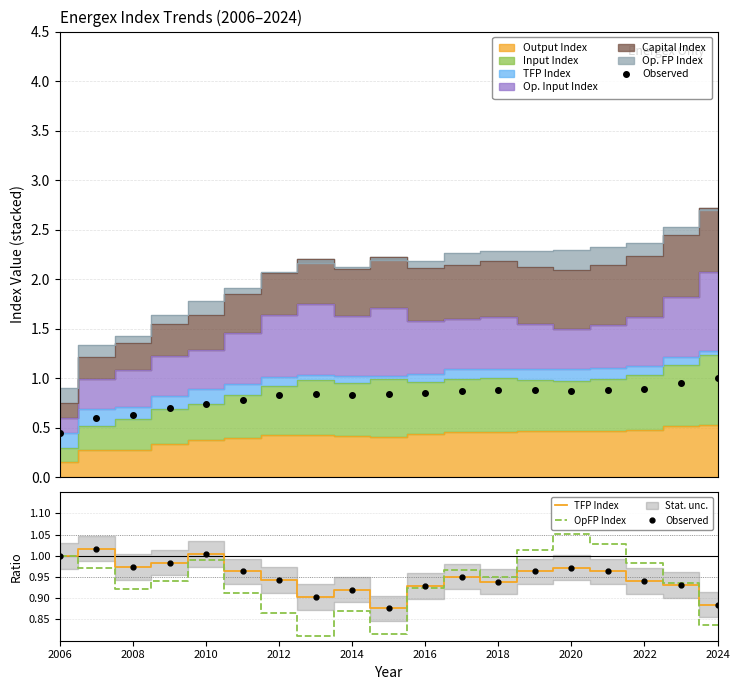

Does the chart display data point markers on the line(s)?

No